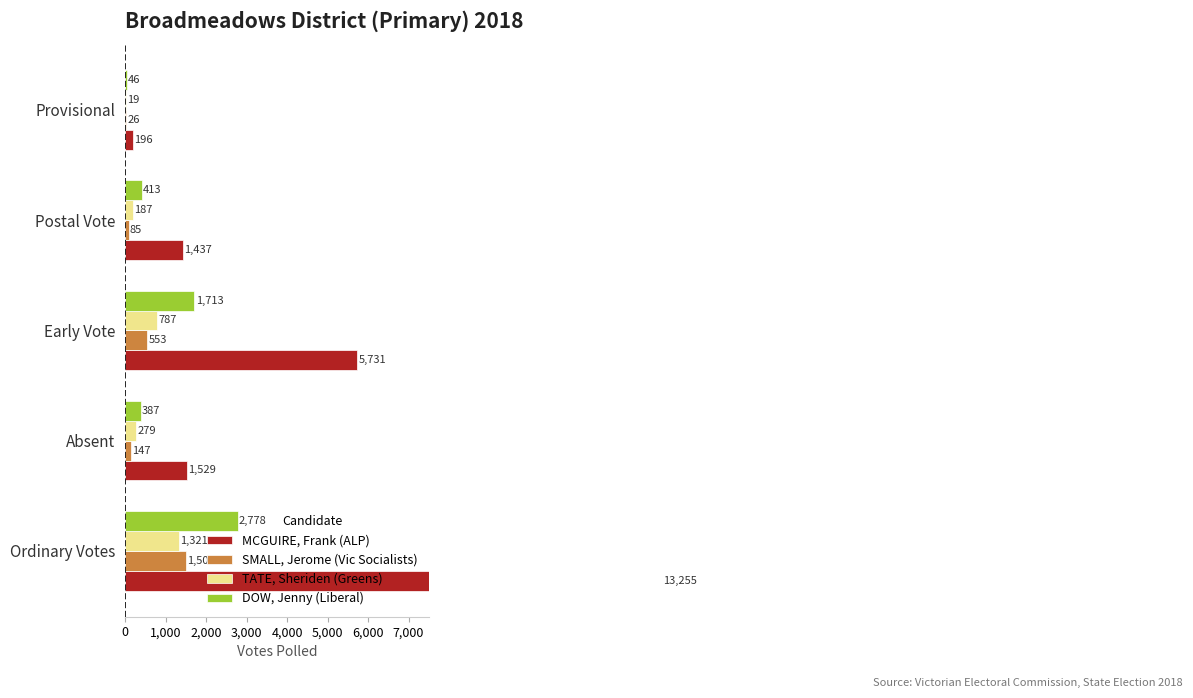

At how many categories does at least one series exceed 3647?

2